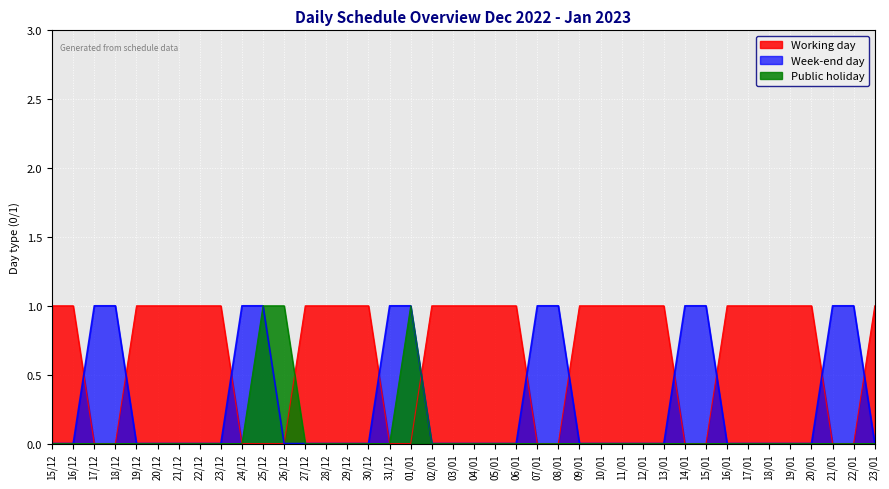

Count the Week-end day values in the range 0 to 1.

40